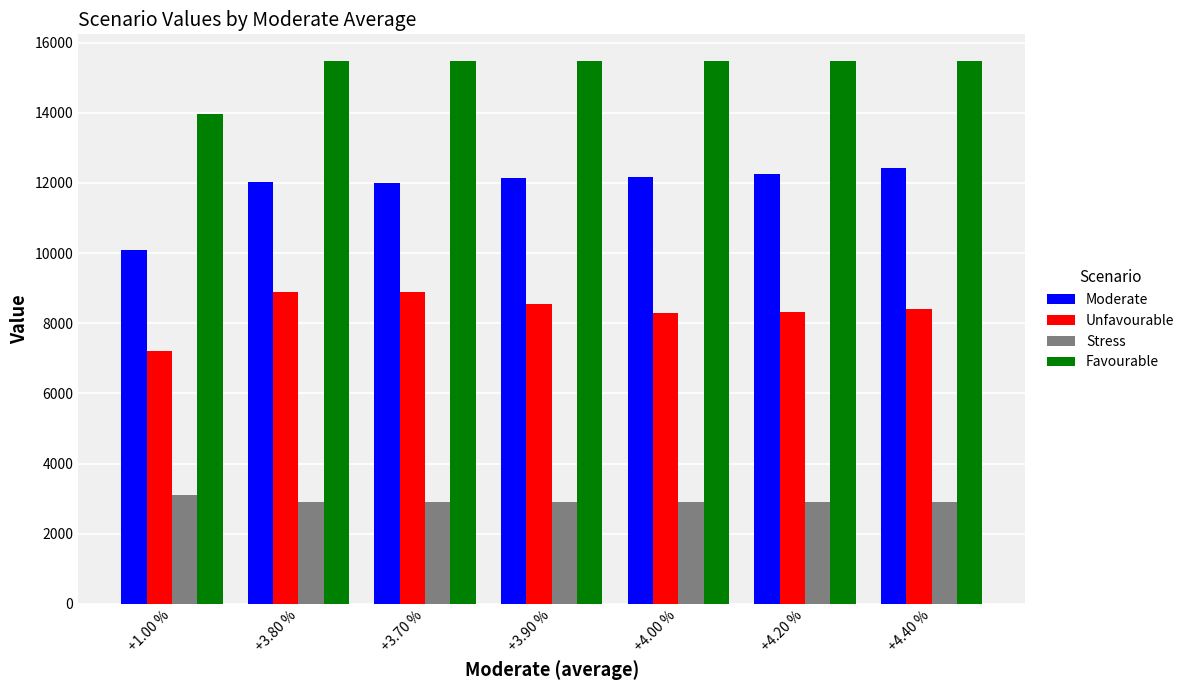

At +3.80 %, list the series in order from largest to smallest.

Favourable, Moderate, Unfavourable, Stress